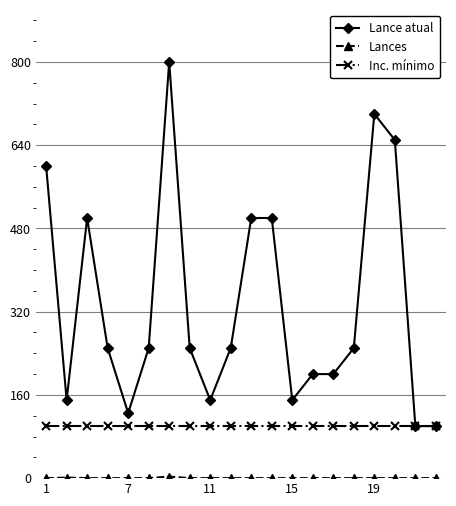

At how many categories does at least one series exceed 293?

7